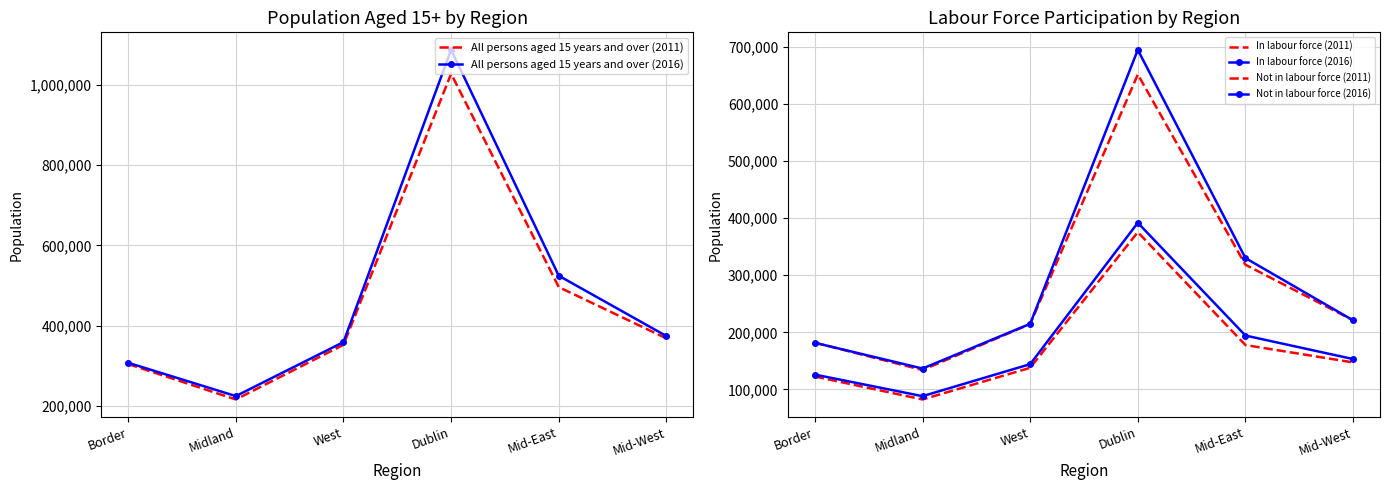

How many lines are shown in the chart?

6